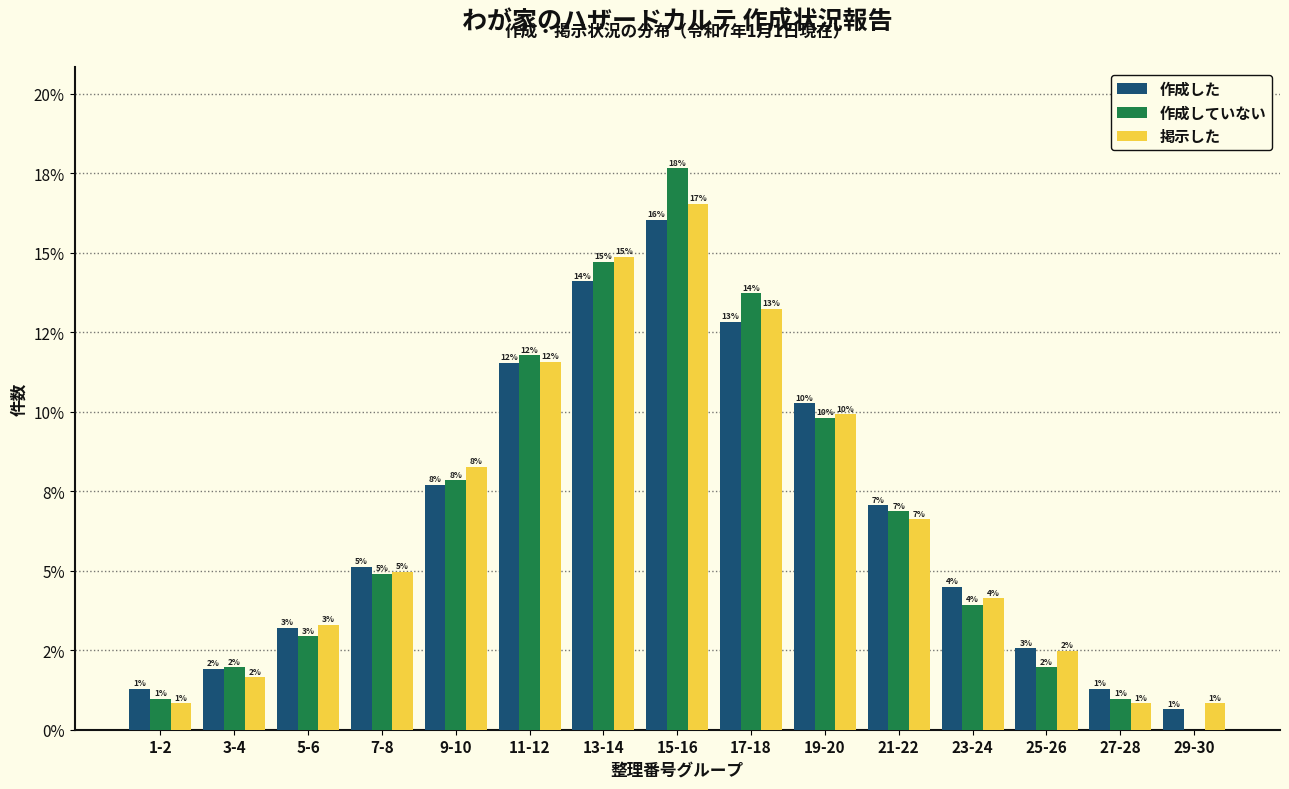

Does the chart contain stacked bars?

No